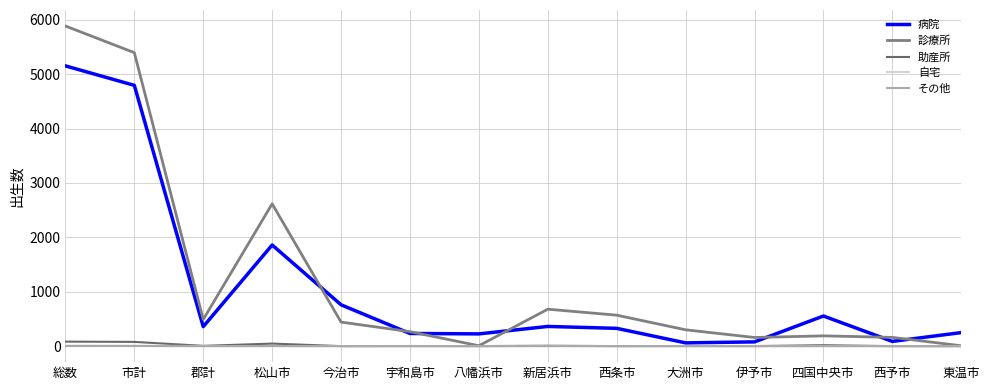

What is the label of the 3rd point from the right?

四国中央市